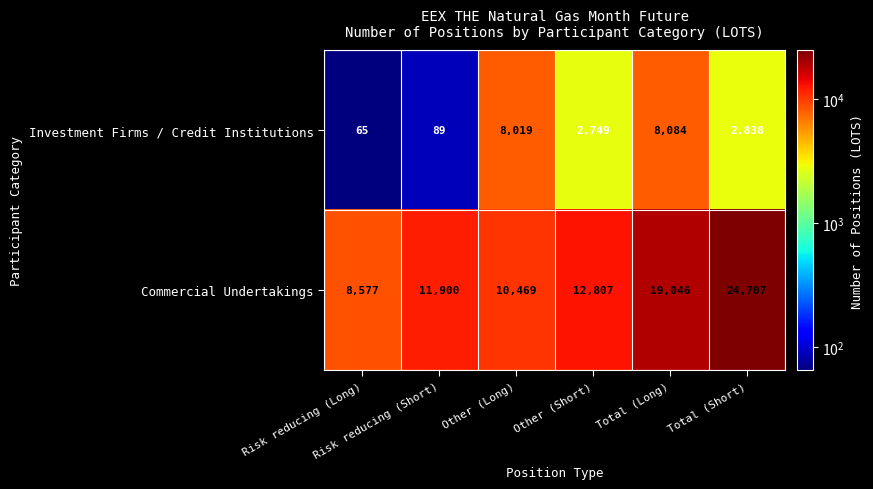

At which category is the sum across all series the highest?

Total (Short)